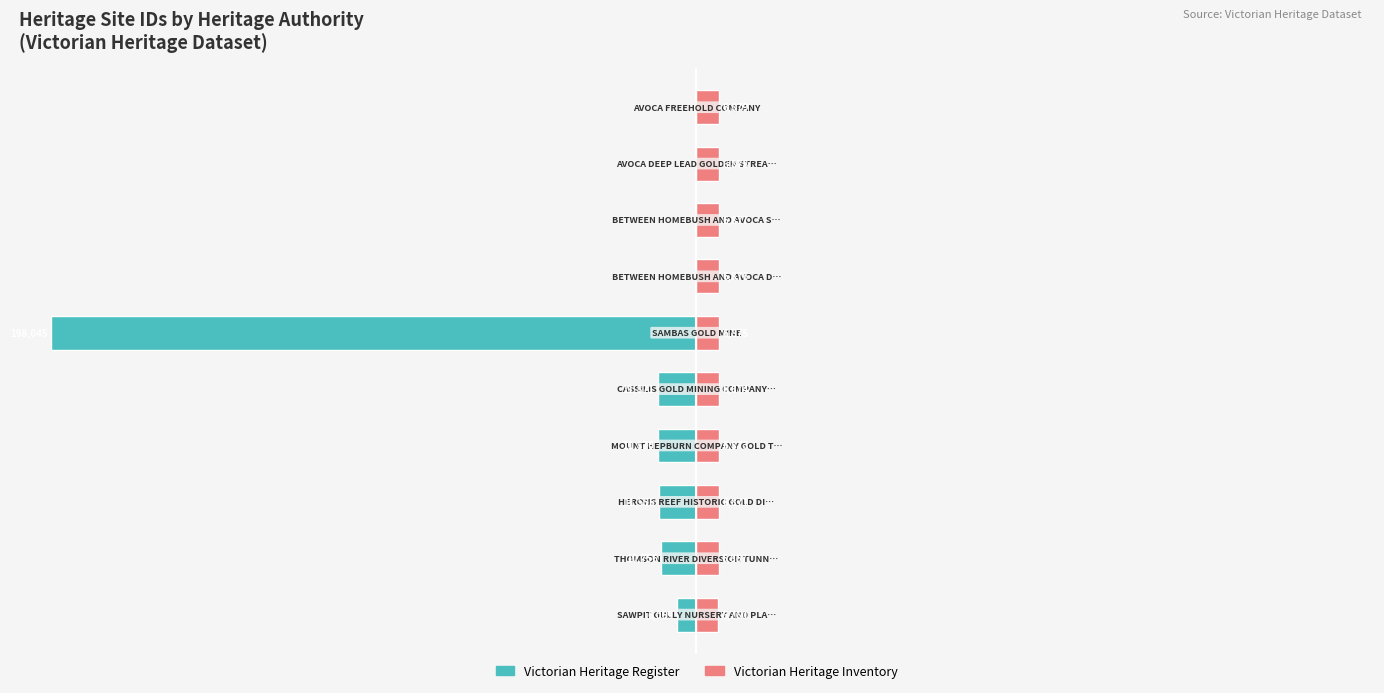

What is the sum of all Victorian Heritage Inventory values?

34.7